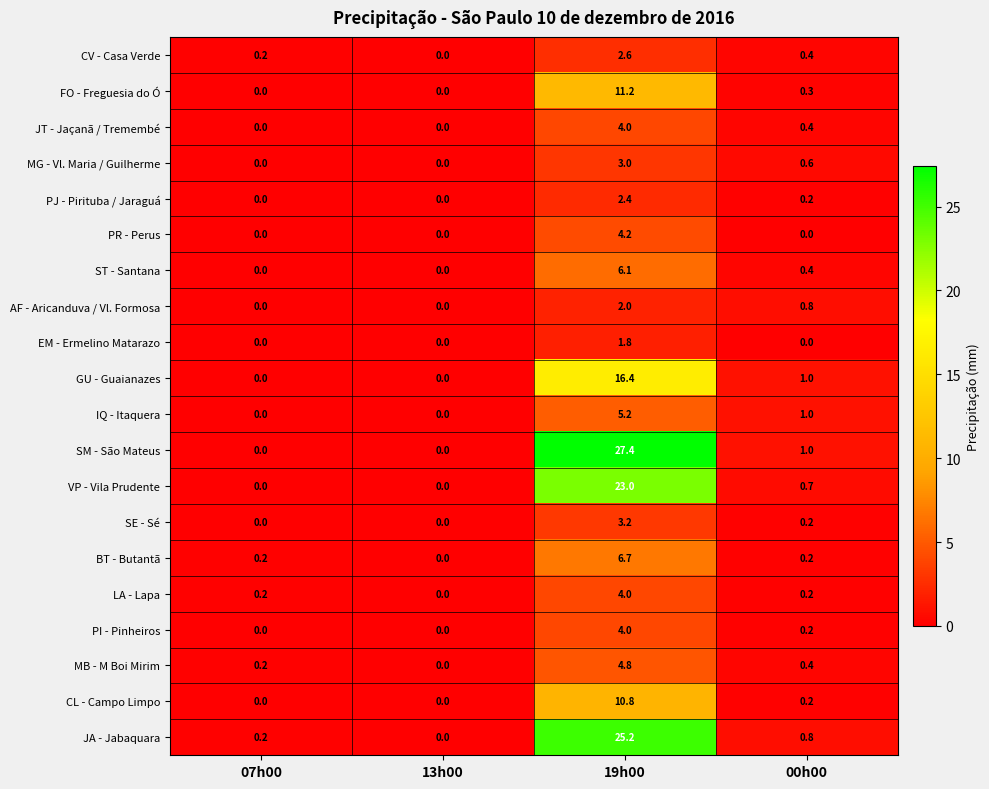

What is the total value across all series at 19h00?

168.0